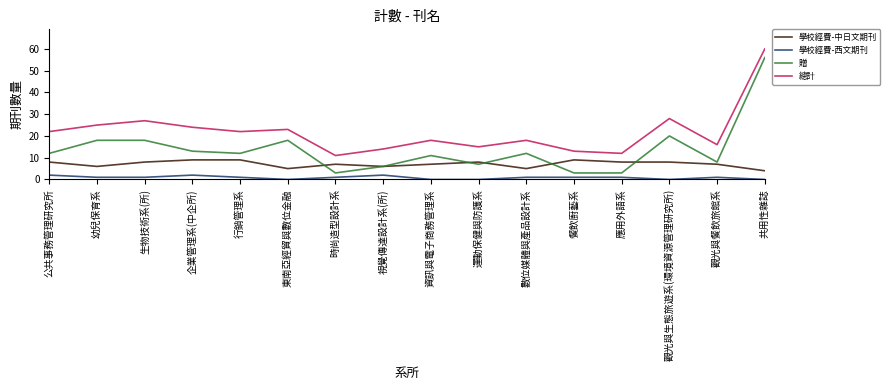

At which category is the sum across all series the highest?

共用性雜誌